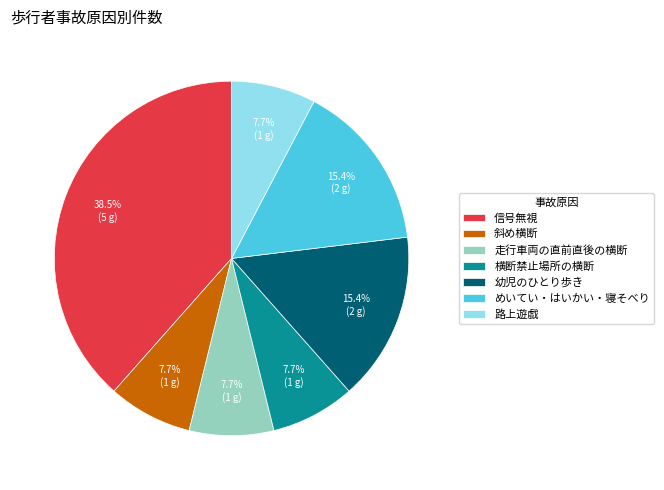

What is the largest slice in the pie chart?

信号無視